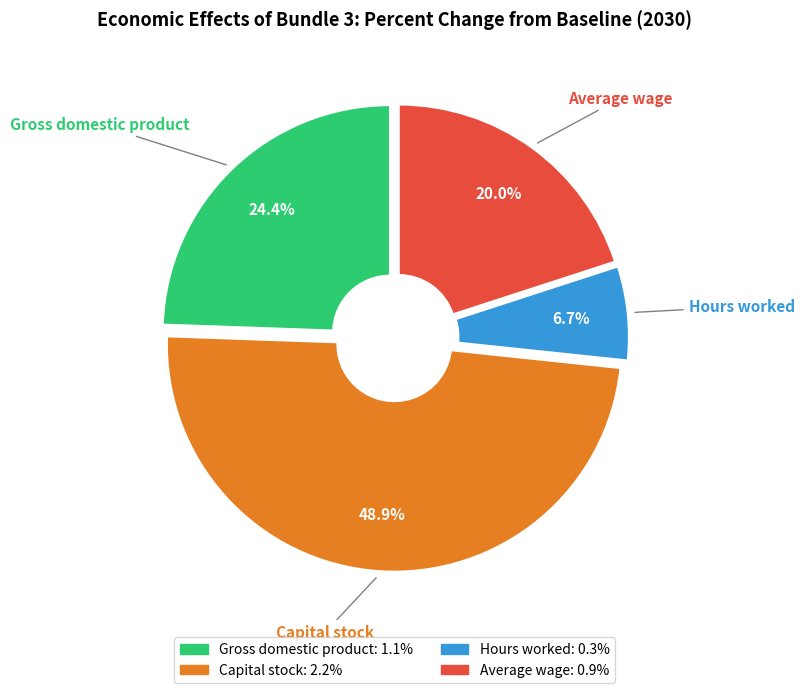

Do Capital stock and Average wage together represent more than half of the pie?

Yes